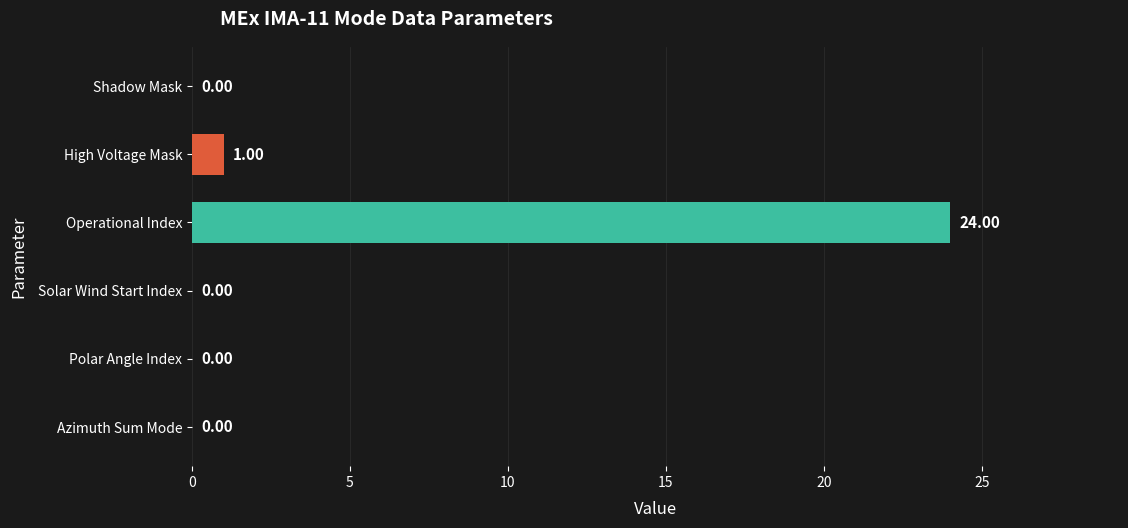

What is the sum of all values?

25